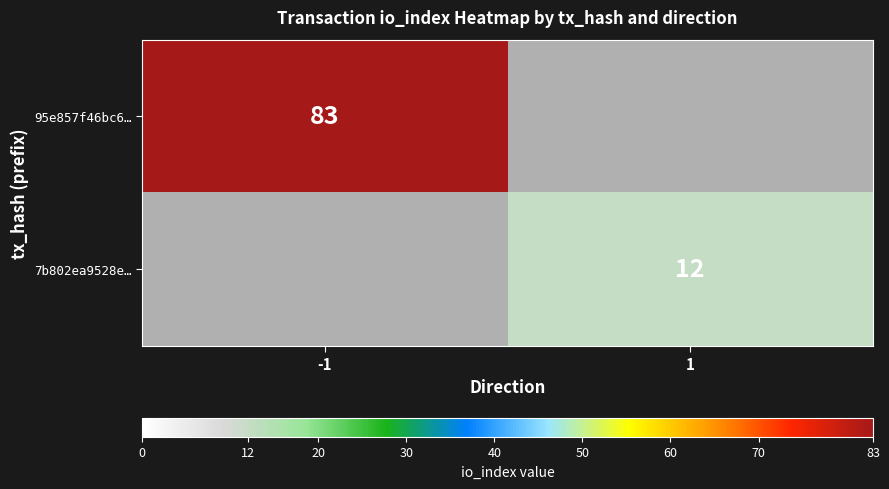

The value of 7b802ea9528e… at 1 is 8. True or false?

False